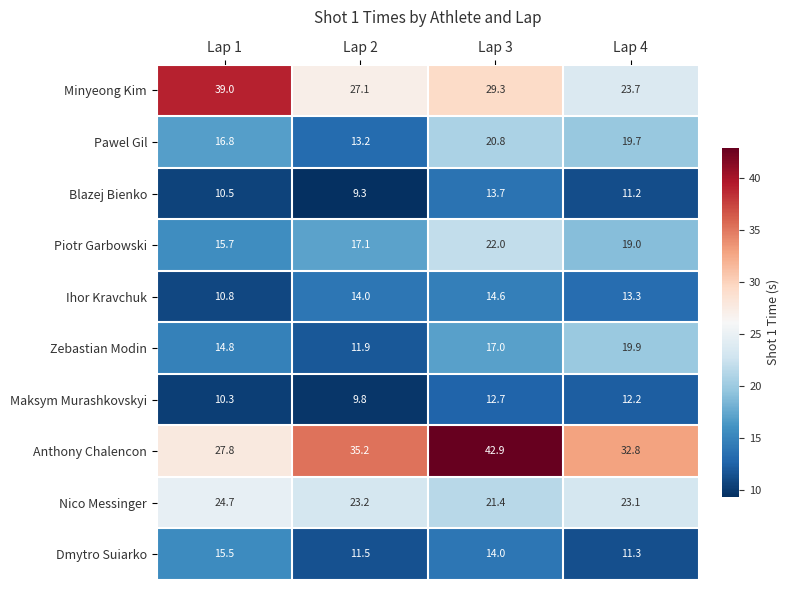

At how many categories does at least one series exceed 29?

4